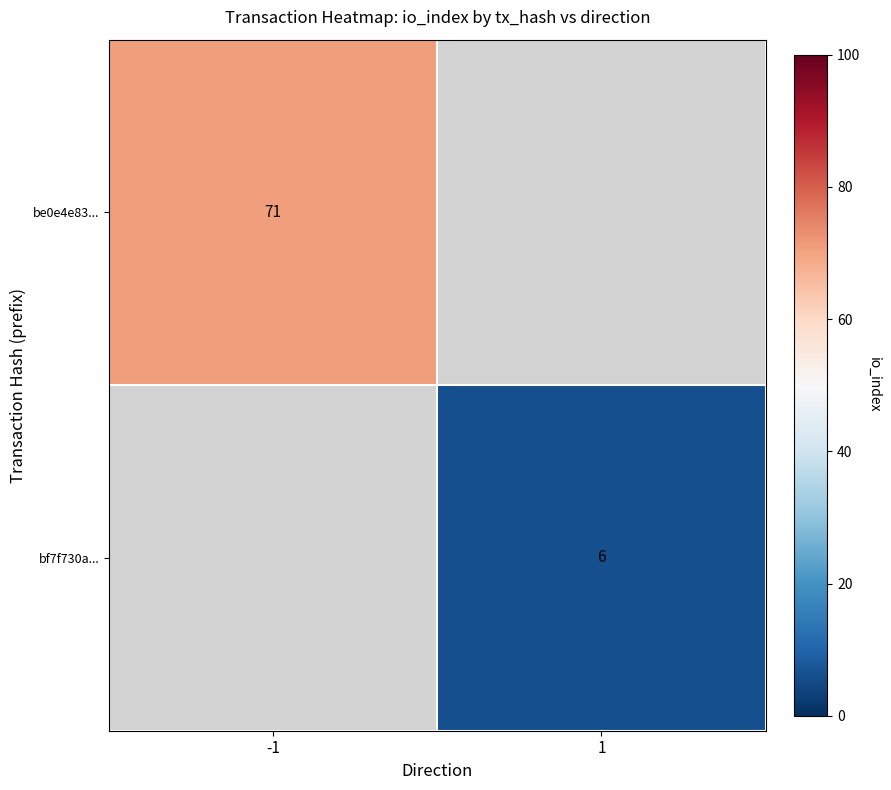

The value of be0e4e83... at -1 is 71. True or false?

True